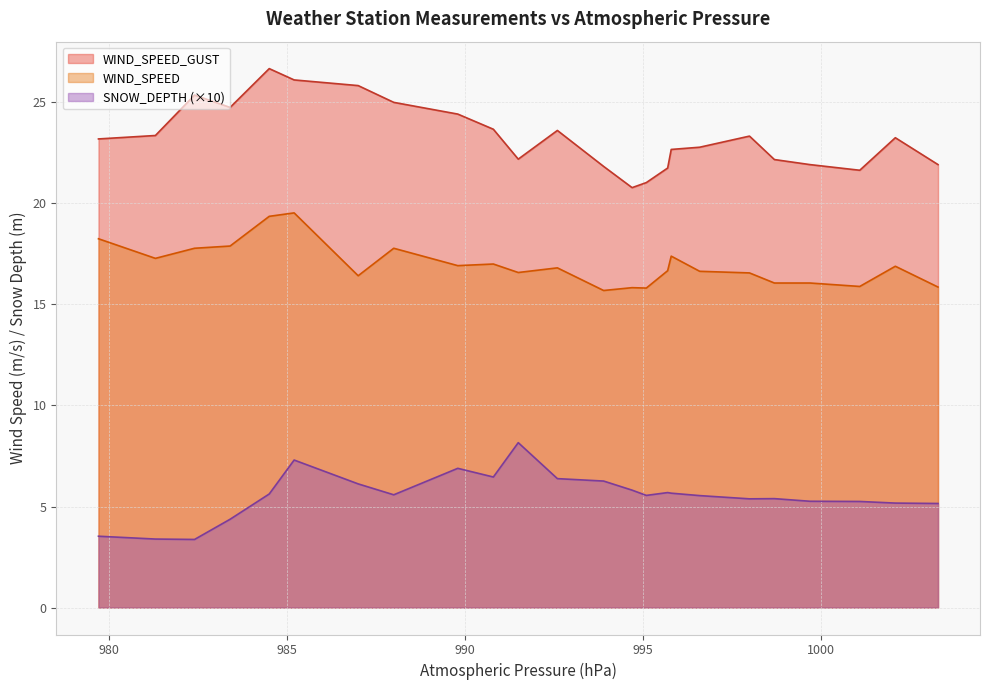

Which series changed the most between 996.6 and 998.0?

WIND_SPEED_GUST